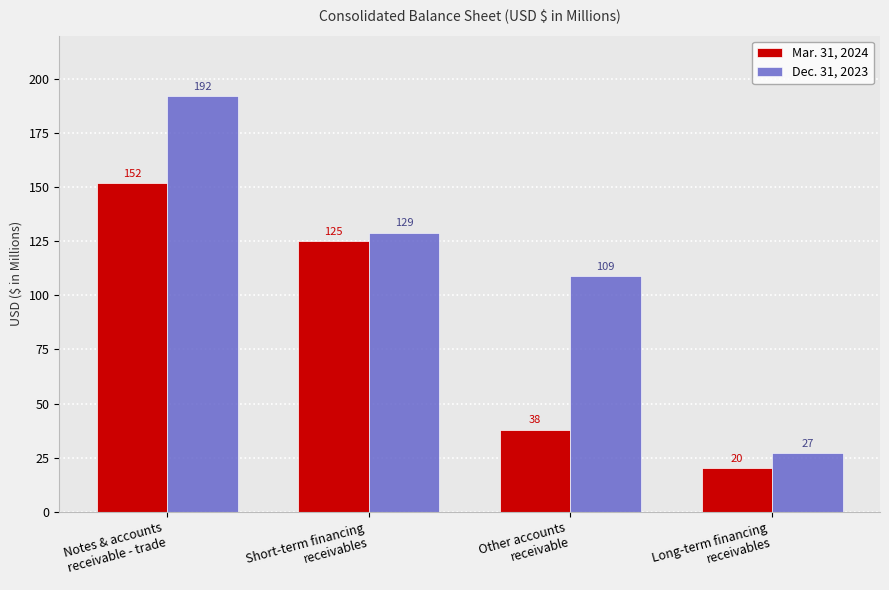

The value of Mar. 31, 2024 at Short-term financing
receivables is 216. True or false?

False